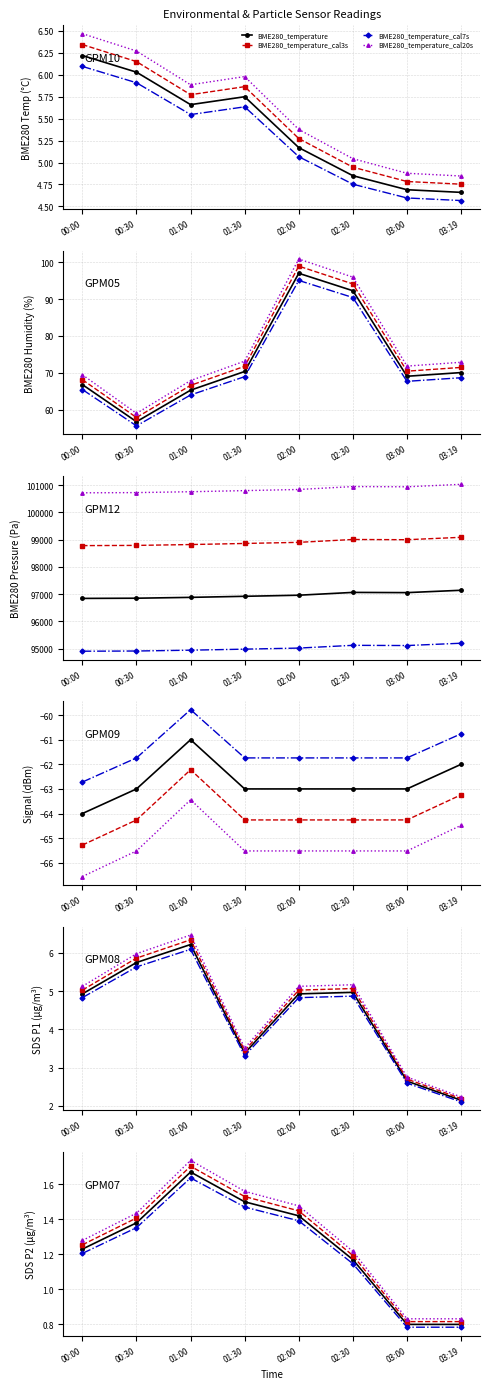

Does the chart display data point markers on the line(s)?

Yes